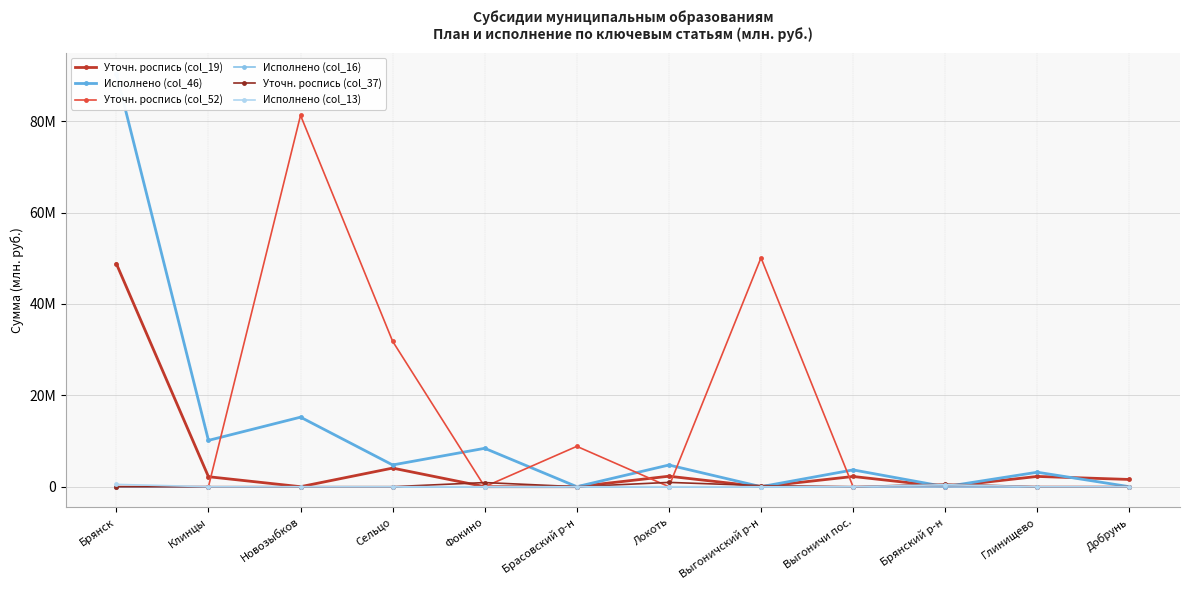

True or false: Уточн. роспись (col_37) and Исполнено (col_13) cross at least once.

False